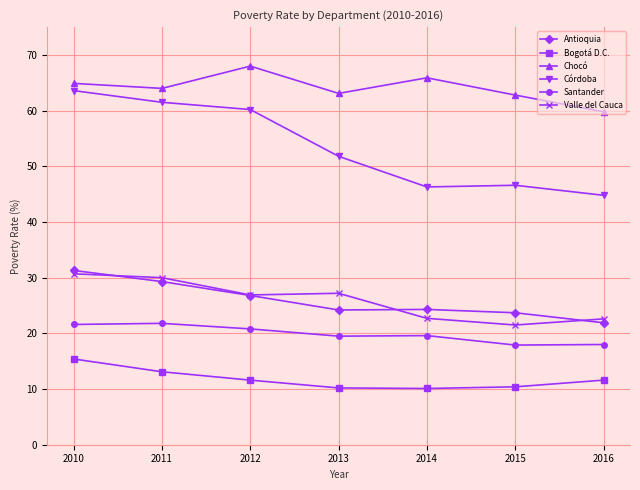

True or false: Antioquia has a value of 35.1 at 2014.

False